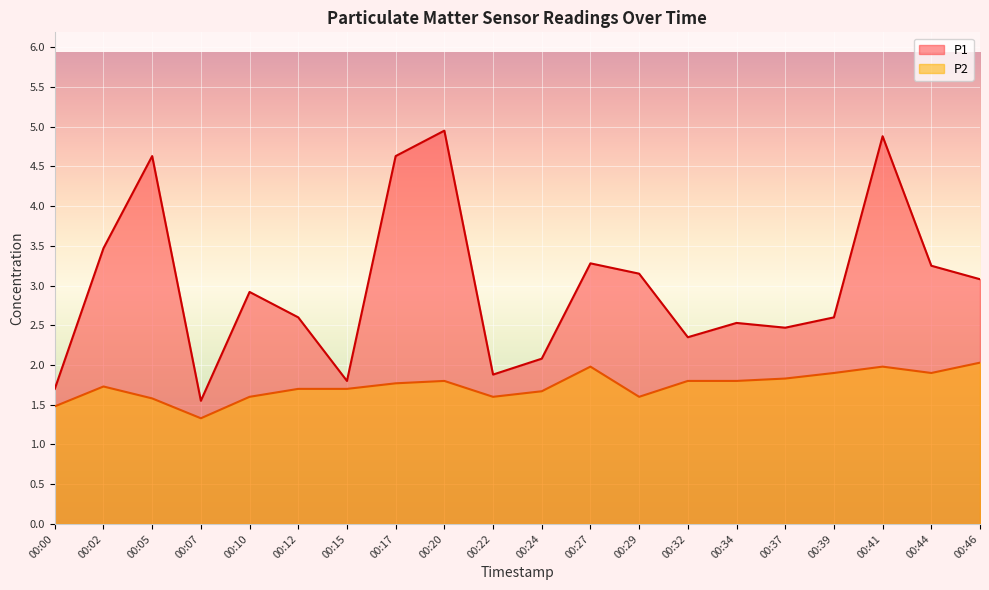

Between 00:10 and 00:17, which is larger?

00:17